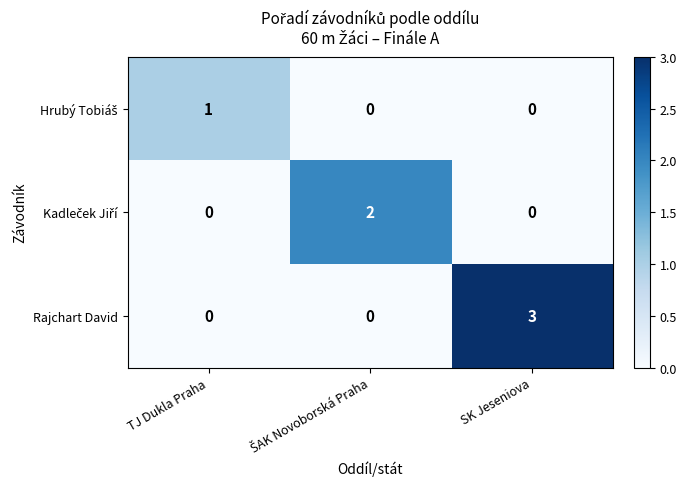

What is the maximum value shown in the chart?

3